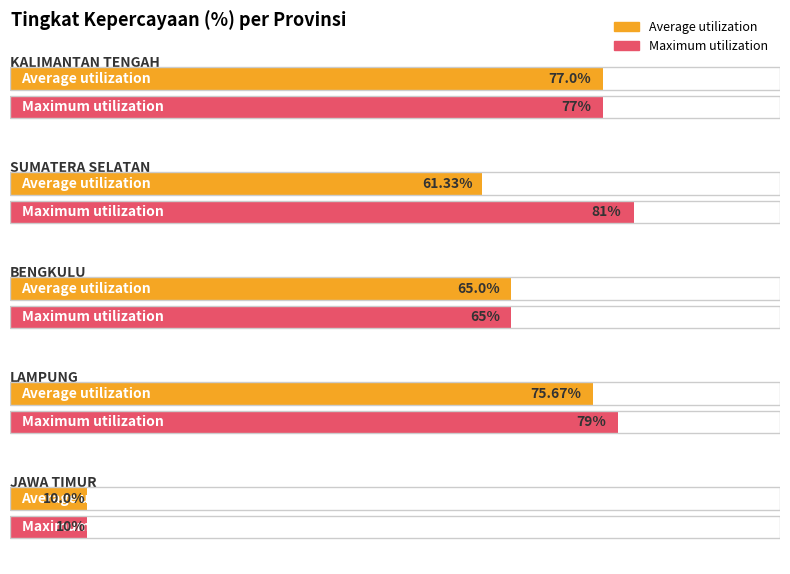

The value at SUMATERA SELATAN is 119. True or false?

False